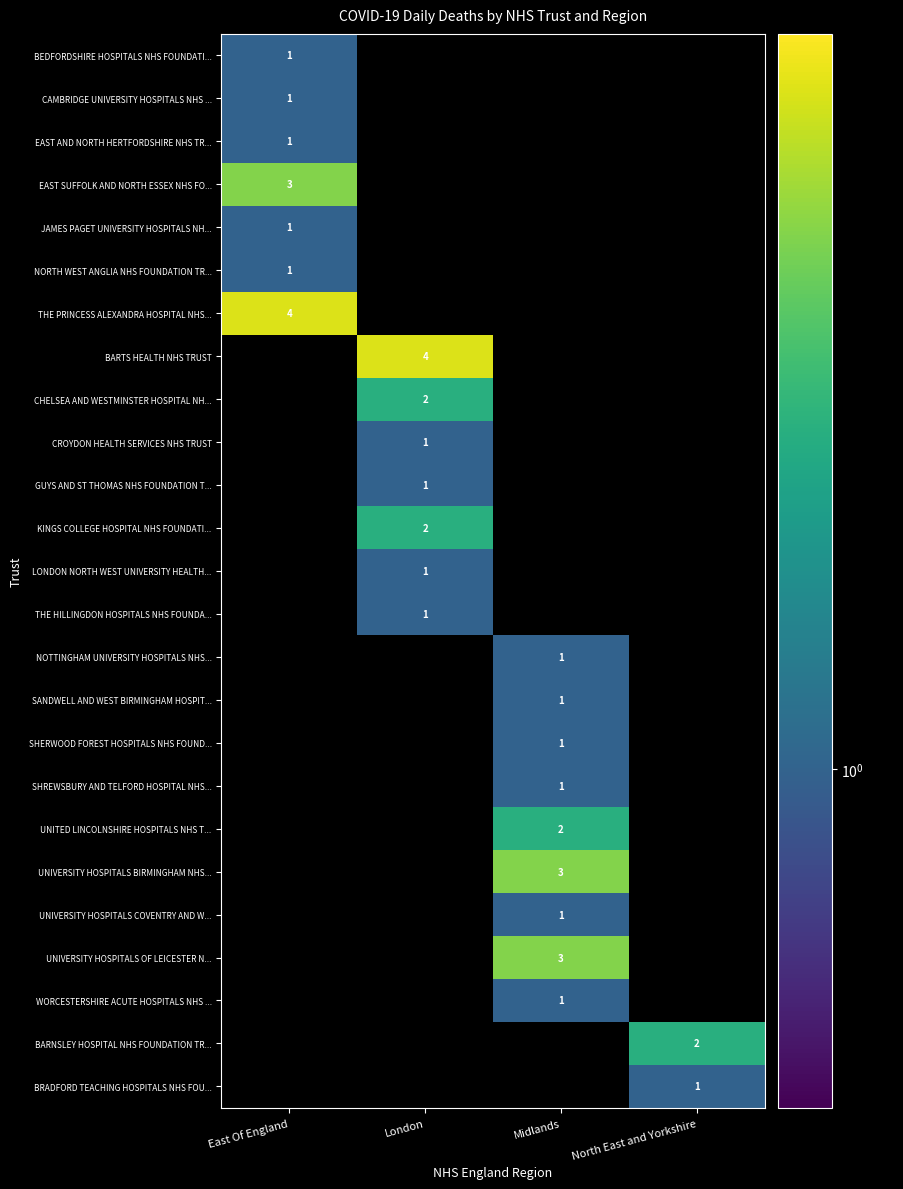

Between East Of England and London, which is larger?

East Of England